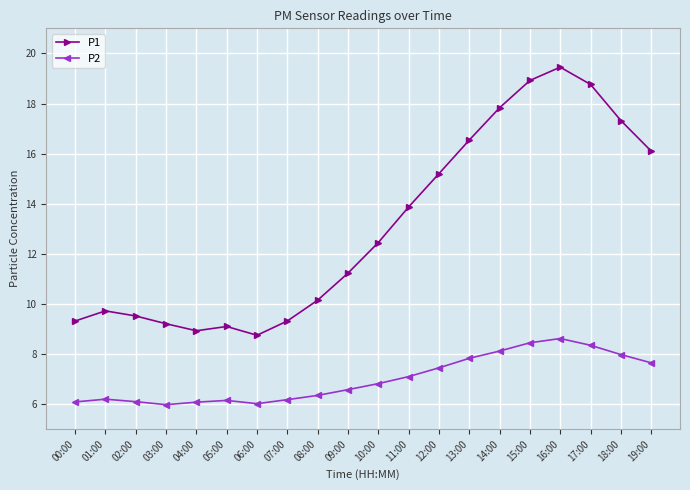

Which series has the widest spread of values?

P1